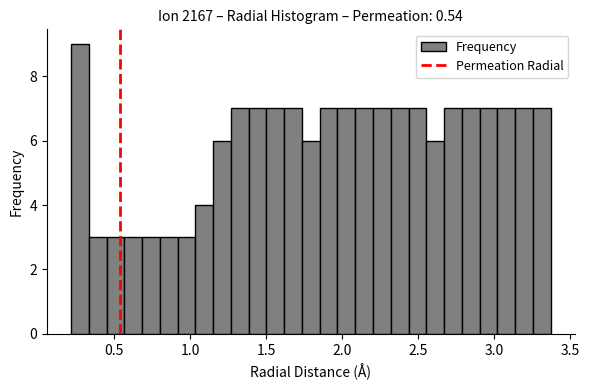

Read against the x-axis, roughly where is the centre of the tallest bar?

0.25